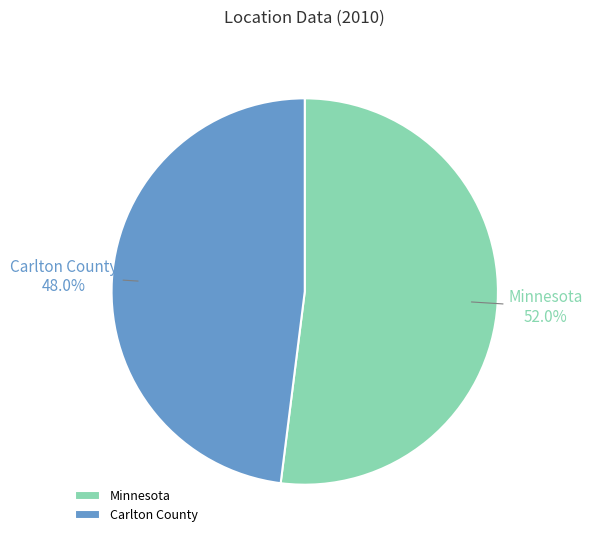

True or false: Carlton County accounts for 48% of the total.

True